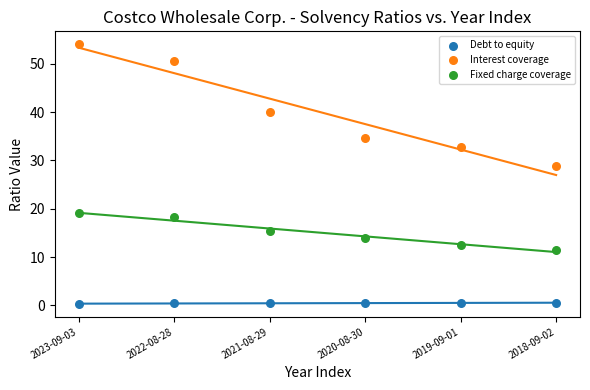

Which series contains the lowest Y value?

Debt to equity